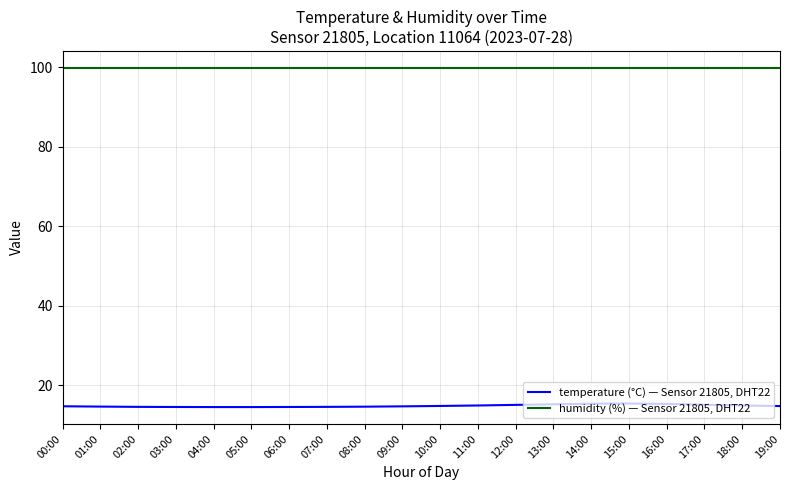

True or false: temperature (°C) — Sensor 21805, DHT22 and humidity (%) — Sensor 21805, DHT22 cross at least once.

False